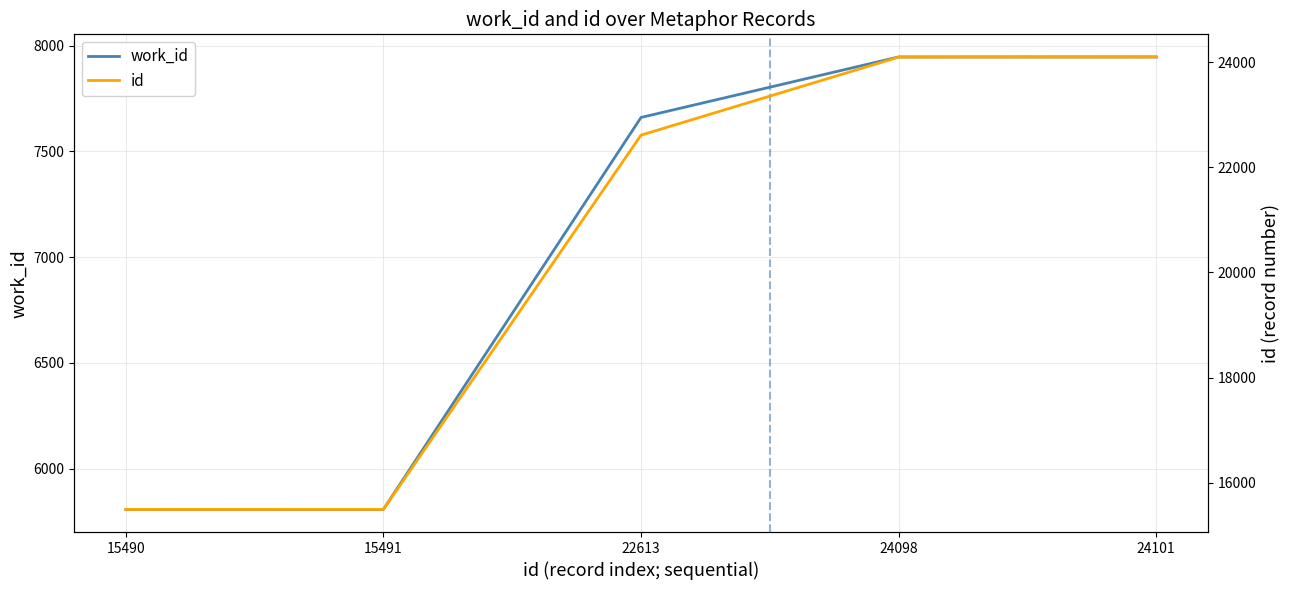

Reading right to left, transcribe all the data shown in this chart.

work_id: 7946	7946	7660	5807	5807
id: 24101	24098	22613	15491	15490